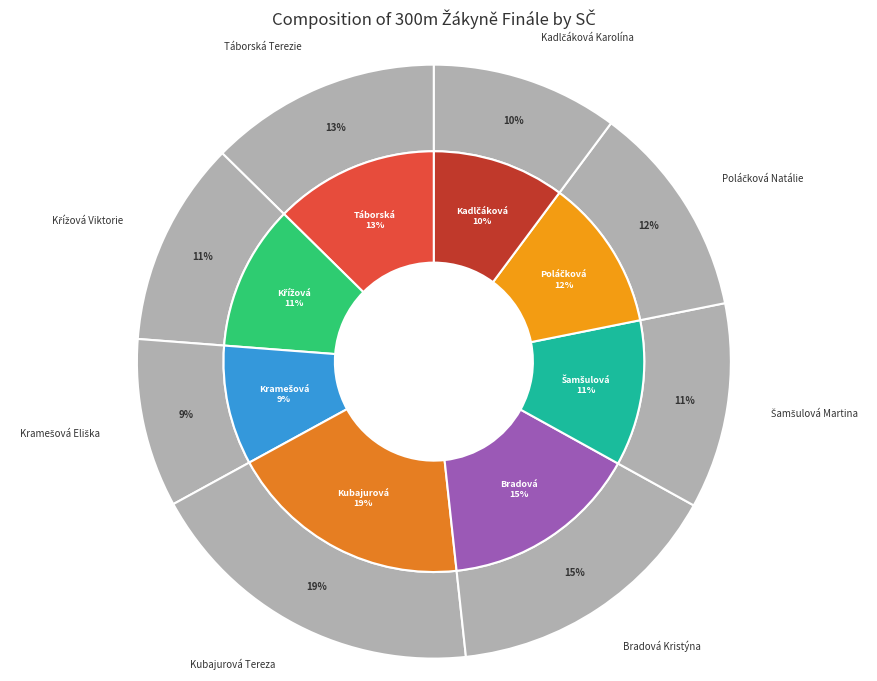

What is the total percentage of Táborská Terezie and Kubajurová Tereza?

31.4%